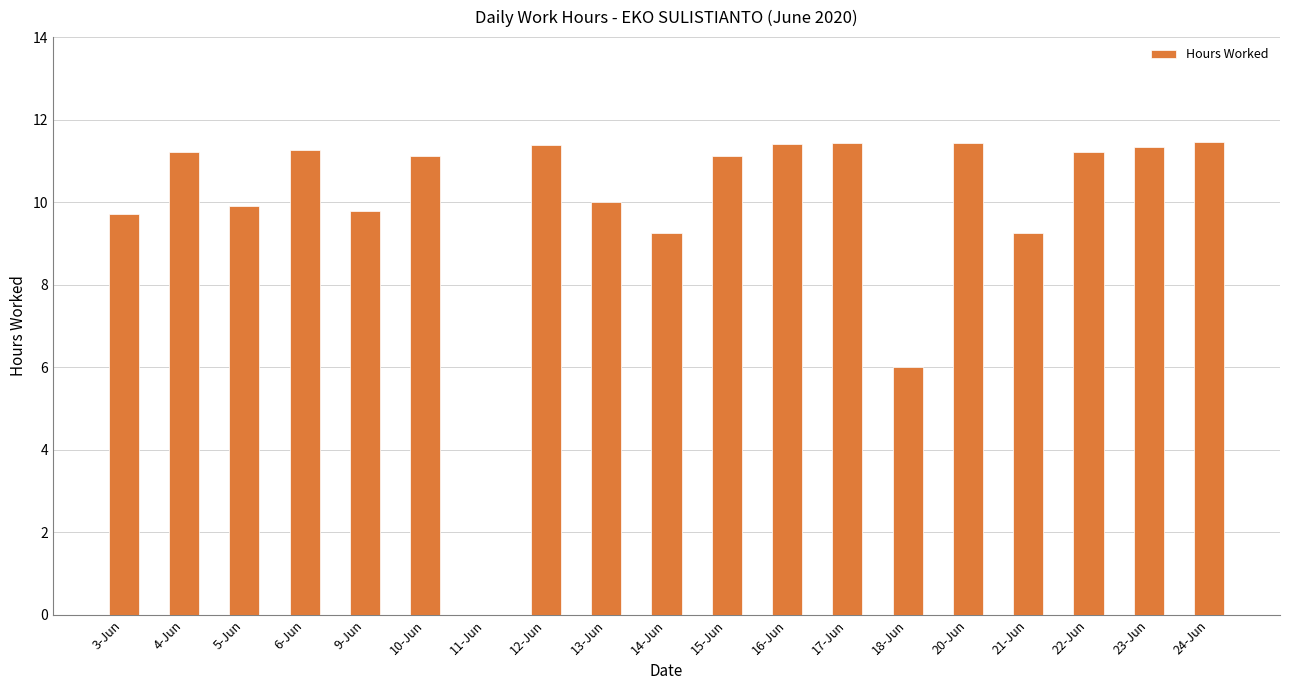

The value at 15-Jun is 4.1. True or false?

False